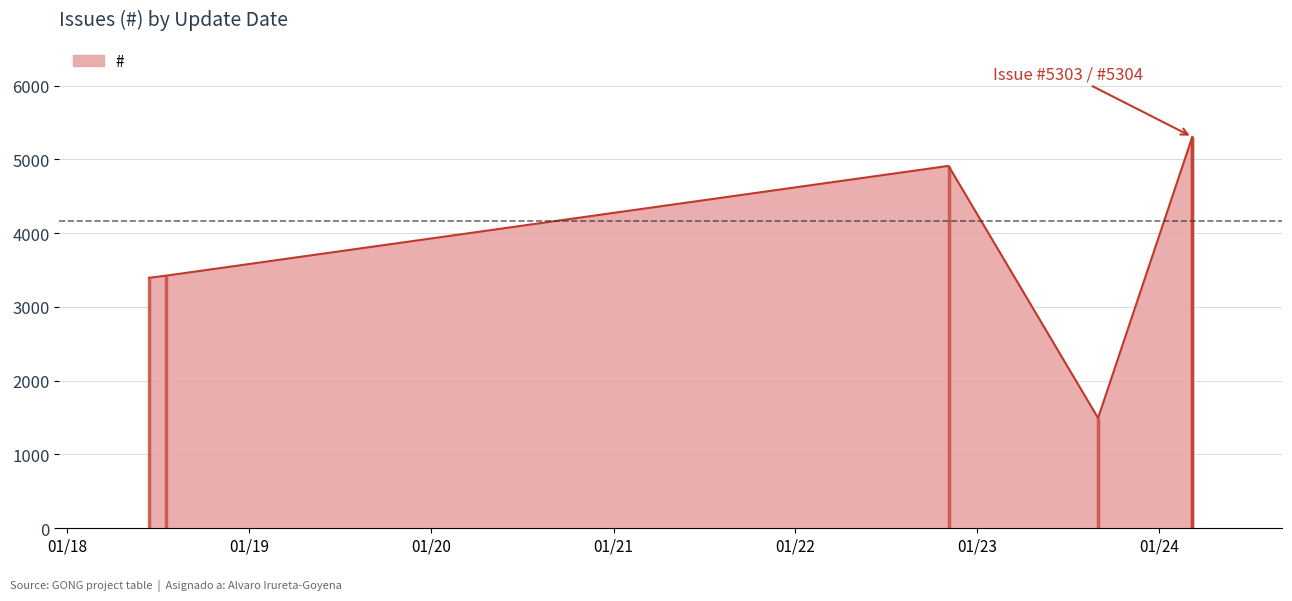

At which label does the data first exceed 4911?

2024-03-07